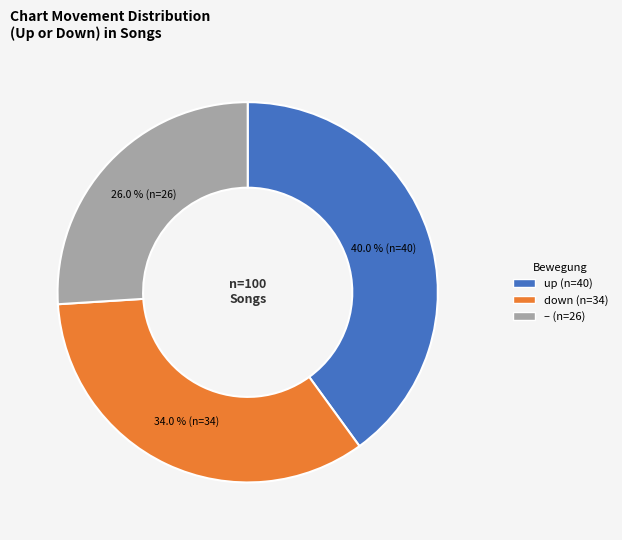

Is there any slice that represents more than half of the pie?

No